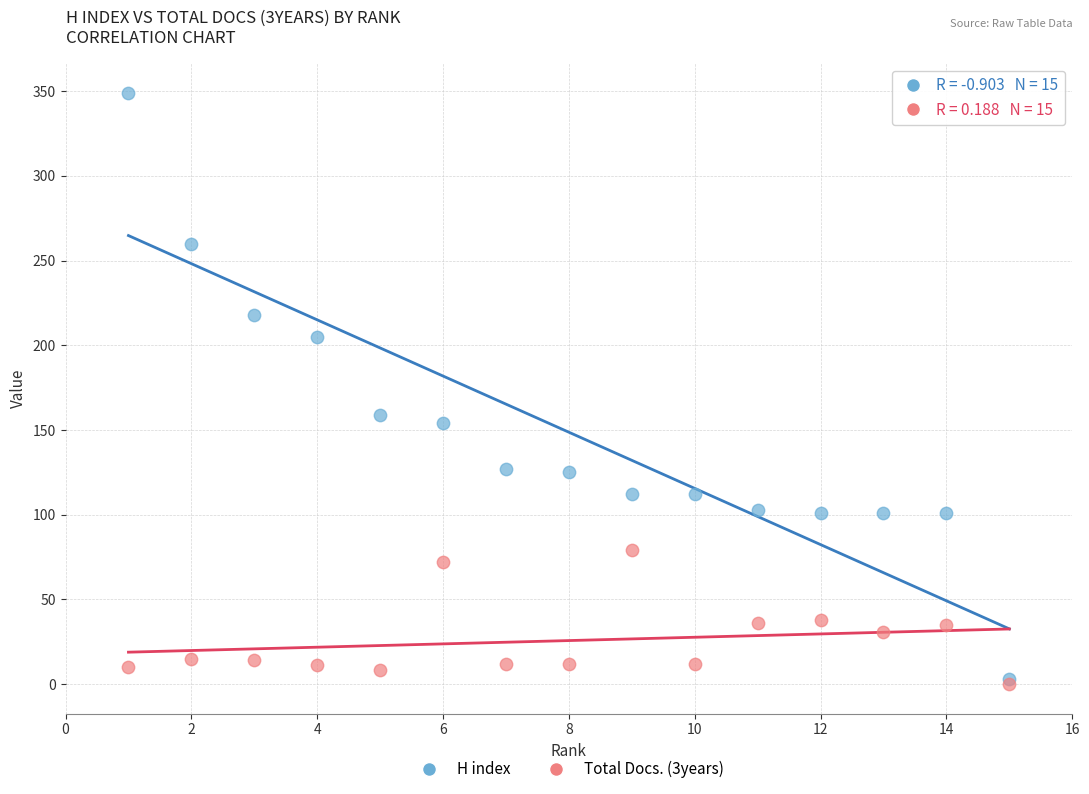

In the H index series, what Y value is closest to 176?

159